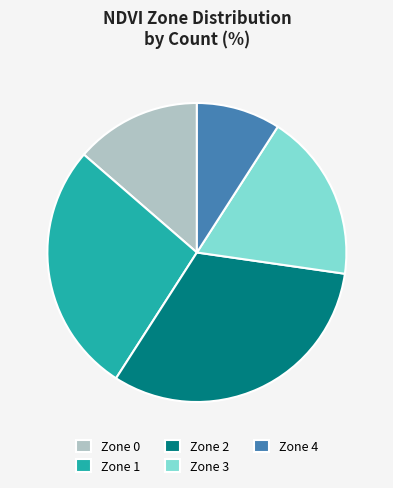

Combined, do Zone 0 and Zone 2 account for over 50%?

No